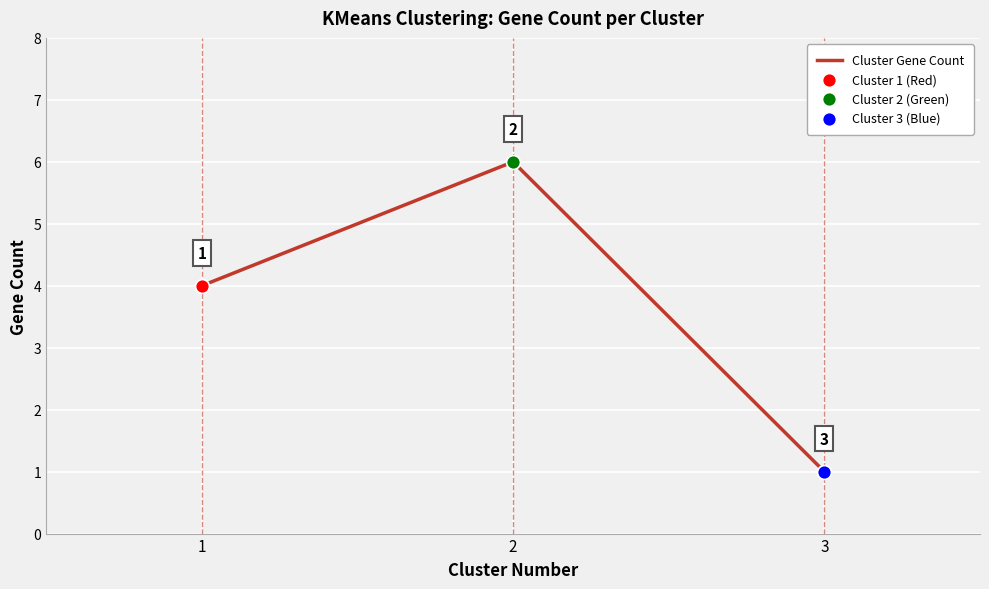

Which has a higher value, 1 or 2?

2